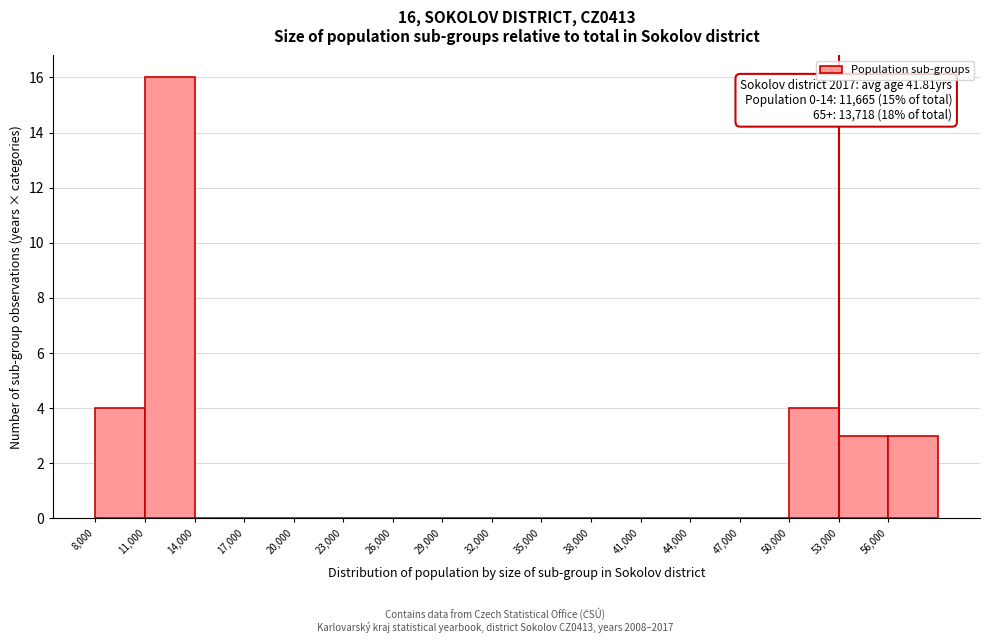

Over which range of the x-axis is the bar tallest?

11000 to 14000